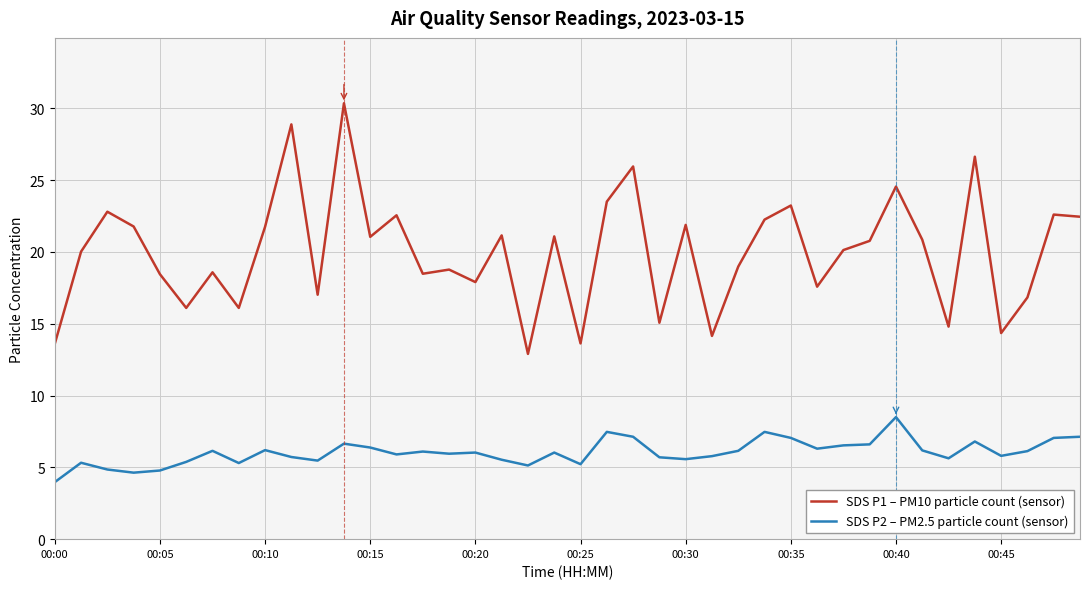

Which series has the widest spread of values?

SDS P1 – PM10 particle count (sensor)